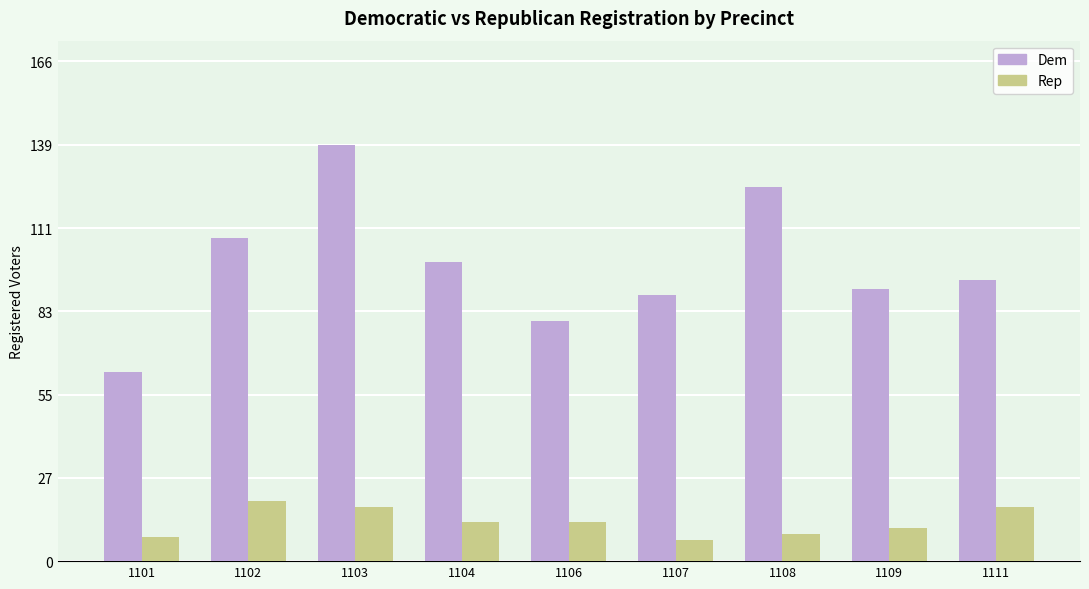

Reading left to right, what are all the values shown in this chart?

Dem: 63	108	139	100	80	89	125	91	94
Rep: 8	20	18	13	13	7	9	11	18